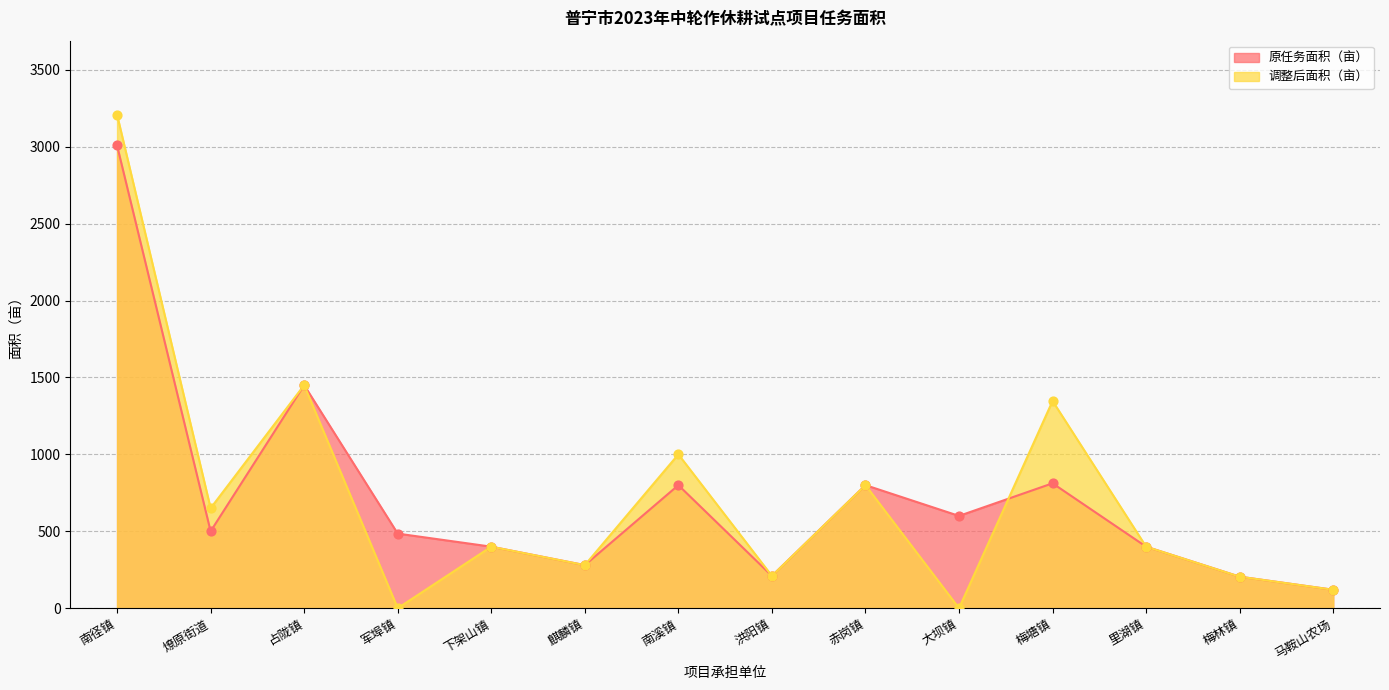

At how many categories does at least one series exceed 1070?

3